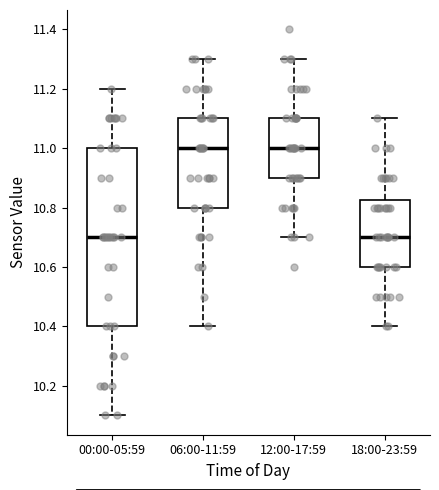

Which box is the tallest, from its lower edge to its upper edge?

00:00-05:59